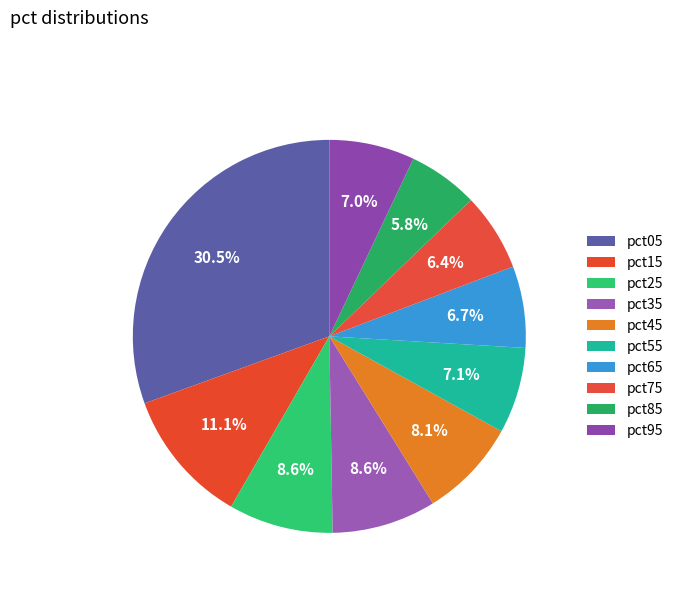

How many slices are in this pie chart?

10